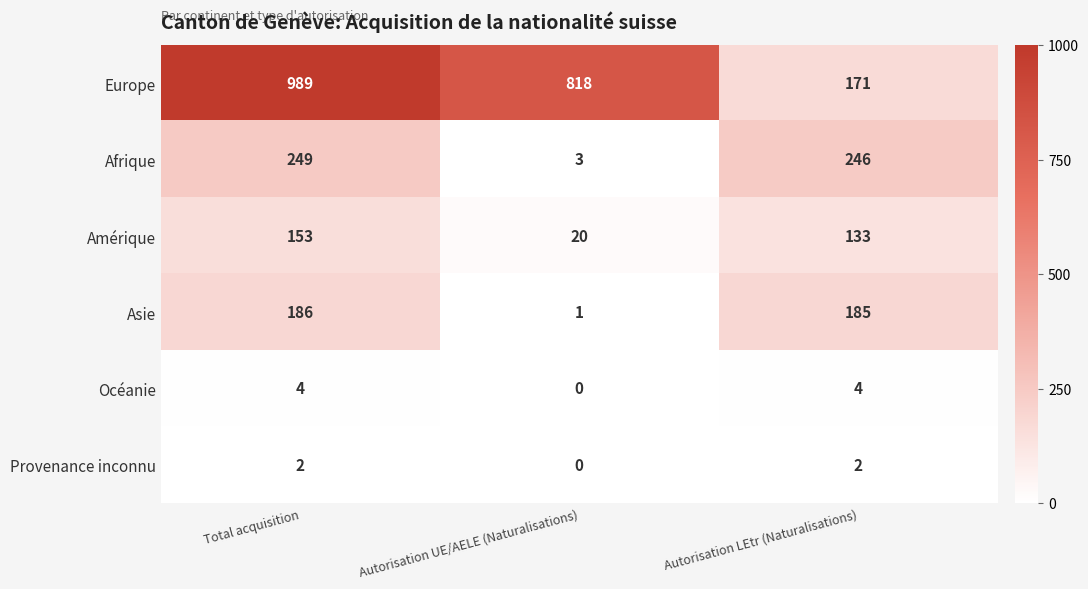

Between Total acquisition and Autorisation LEtr (Naturalisations), which series saw the biggest shift?

Europe